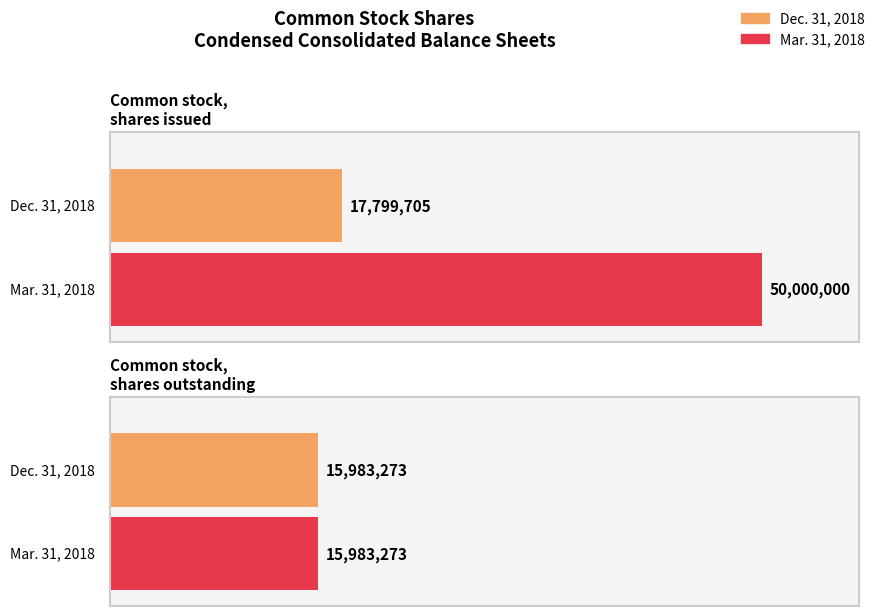

Reading right to left, what are all the values shown in this chart?

Dec. 31, 2018: Common stock, shares outstanding=15983273	Common stock, shares issued=17799705
Mar. 31, 2018: Common stock, shares outstanding=15983273	Common stock, shares issued=50000000